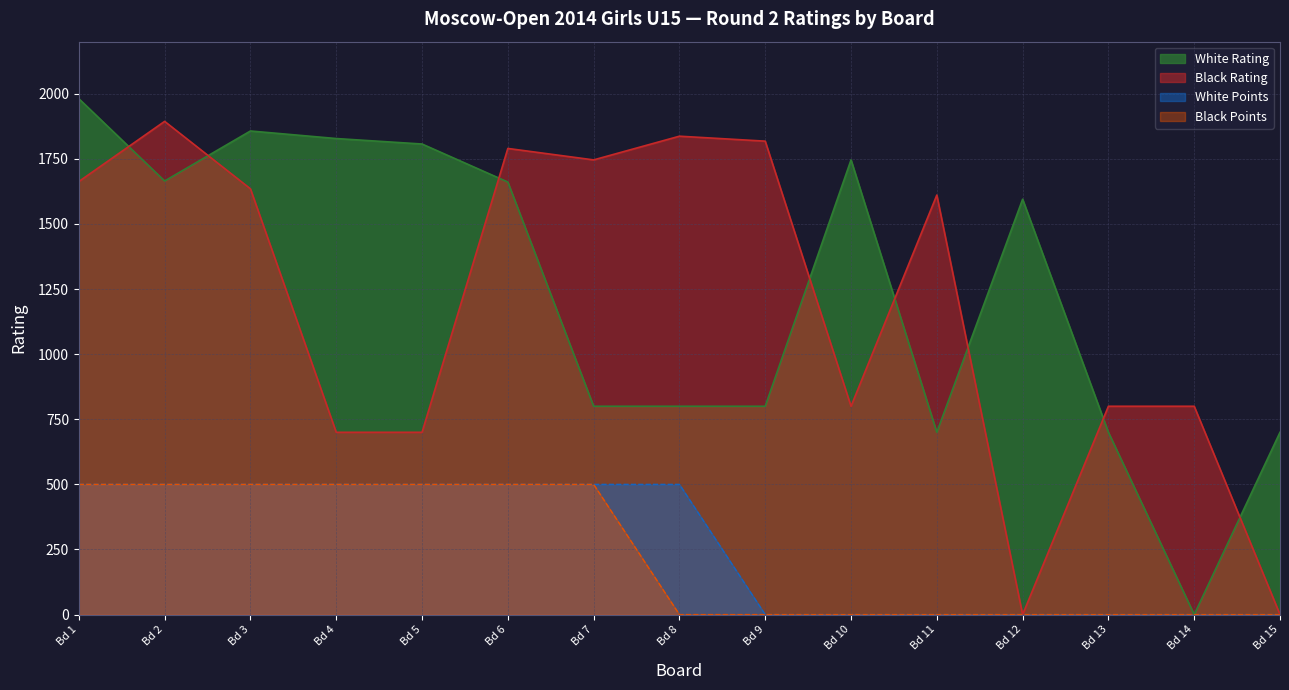

True or false: White Points and Black Points intersect in this chart.

False